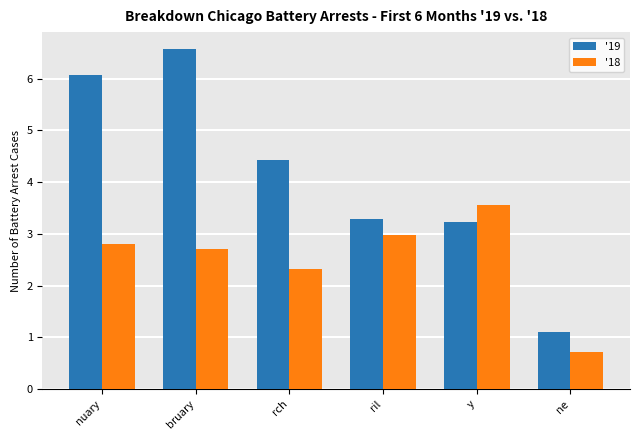

At how many categories does at least one series exceed 2?

5